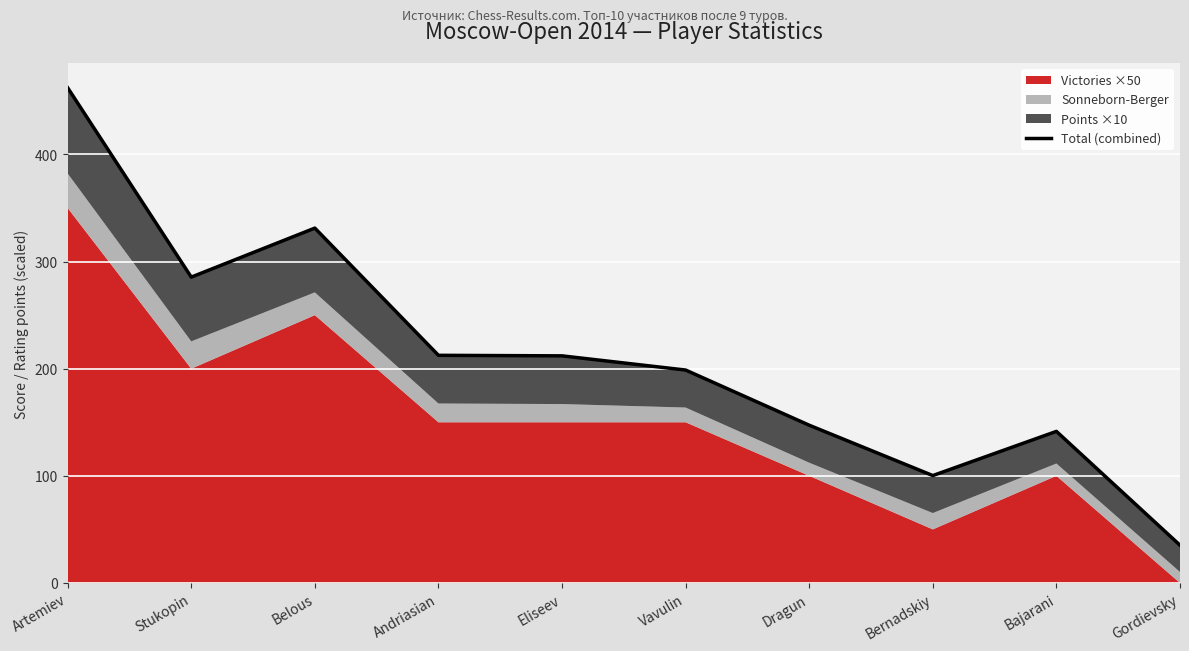

What position from the left is Dragun?

7